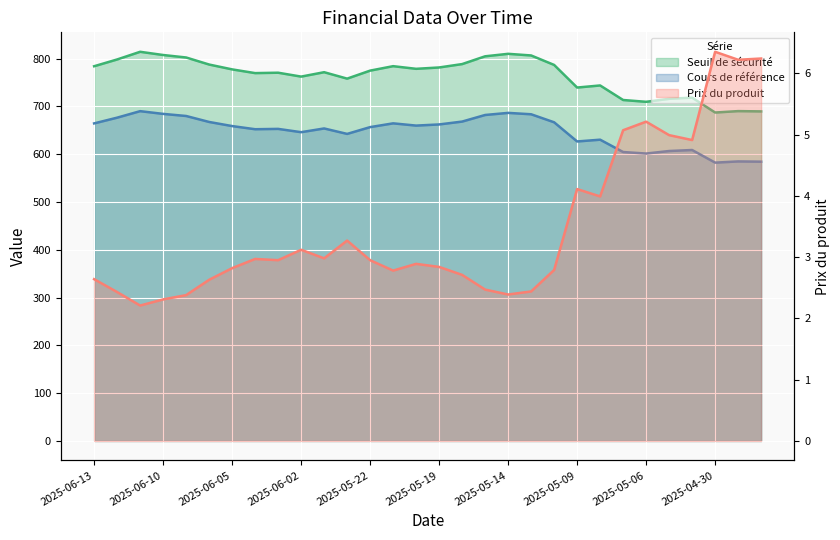

Reading left to right, transcribe all the data shown in this chart.

Seuil de sécurité: 2025-06-13=784.2	2025-06-12=798.4	2025-06-11=814.4	2025-06-10=807.7	2025-06-09=802.5	2025-06-06=787.8	2025-06-05=777.6	2025-06-04=769.8	2025-06-03=770.7	2025-06-02=762.5	2025-05-26=771.7	2025-05-23=758.3	2025-05-22=775.0	2025-05-21=784.3	2025-05-20=778.8	2025-05-19=781.6	2025-05-16=788.7	2025-05-15=805.0	2025-05-14=810.2	2025-05-13=806.8	2025-05-12=786.9	2025-05-09=739.6	2025-05-08=744.0	2025-05-07=713.5	2025-05-06=709.8	2025-05-05=716.0	2025-05-02=718.5	2025-04-30=687.4	2025-04-29=690.3	2025-04-28=689.7
Cours de référence: 2025-06-13=664.6	2025-06-12=676.6	2025-06-11=690.2	2025-06-10=684.5	2025-06-09=680.1	2025-06-06=667.6	2025-06-05=659.0	2025-06-04=652.4	2025-06-03=653.1	2025-06-02=646.2	2025-05-26=654.0	2025-05-23=642.6	2025-05-22=656.8	2025-05-21=664.7	2025-05-20=660.0	2025-05-19=662.4	2025-05-16=668.4	2025-05-15=682.2	2025-05-14=686.6	2025-05-13=683.7	2025-05-12=666.9	2025-05-09=626.8	2025-05-08=630.5	2025-05-07=604.7	2025-05-06=601.5	2025-05-05=606.8	2025-05-02=608.9	2025-04-30=582.5	2025-04-29=585.0	2025-04-28=584.5
Prix du produit: 2025-06-13=2.6	2025-06-12=2.4	2025-06-11=2.2	2025-06-10=2.3	2025-06-09=2.4	2025-06-06=2.6	2025-06-05=2.8	2025-06-04=3.0	2025-06-03=3.0	2025-06-02=3.1	2025-05-26=3.0	2025-05-23=3.3	2025-05-22=3.0	2025-05-21=2.8	2025-05-20=2.9	2025-05-19=2.8	2025-05-16=2.7	2025-05-15=2.5	2025-05-14=2.4	2025-05-13=2.4	2025-05-12=2.8	2025-05-09=4.1	2025-05-08=4.0	2025-05-07=5.1	2025-05-06=5.2	2025-05-05=5.0	2025-05-02=4.9	2025-04-30=6.3	2025-04-29=6.2	2025-04-28=6.2